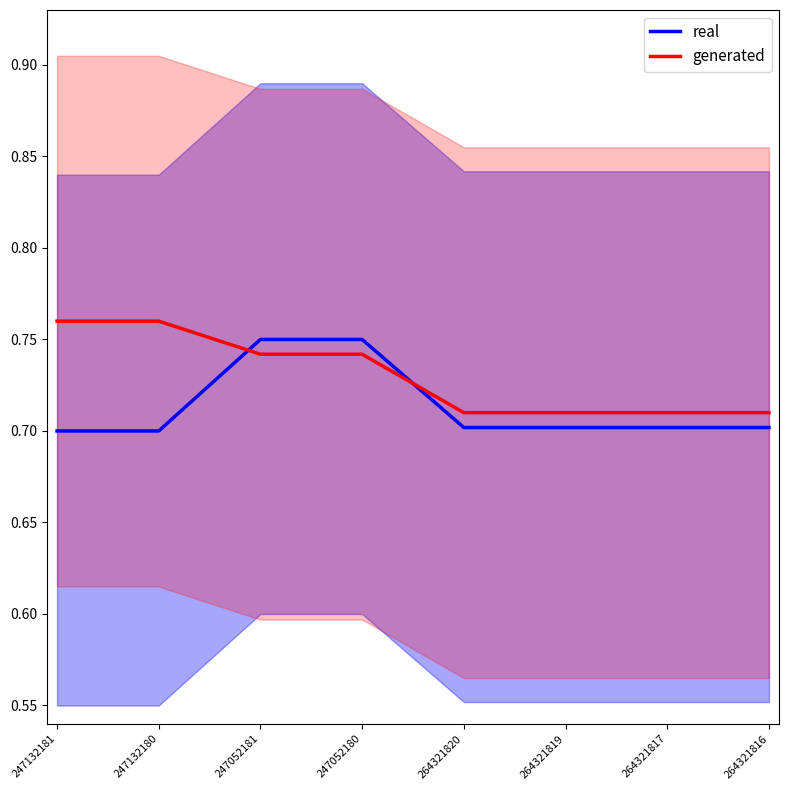

The value of generated at 264321817 is 0.7. True or false?

True